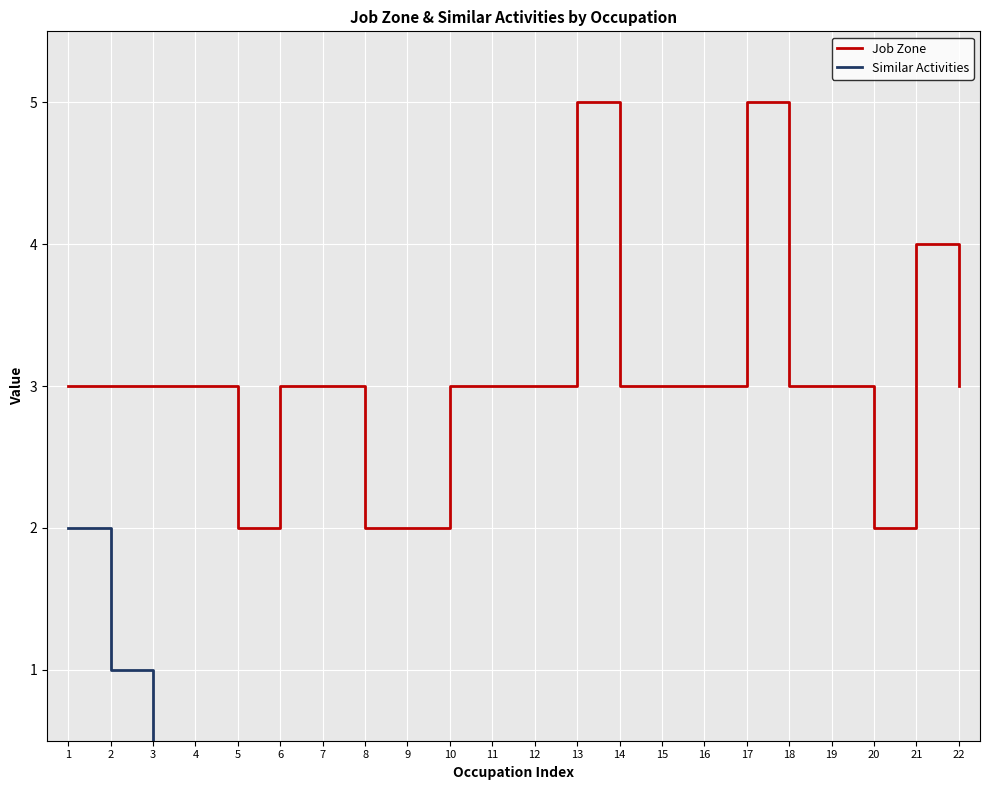

Which series has the largest total across all categories?

Job Zone